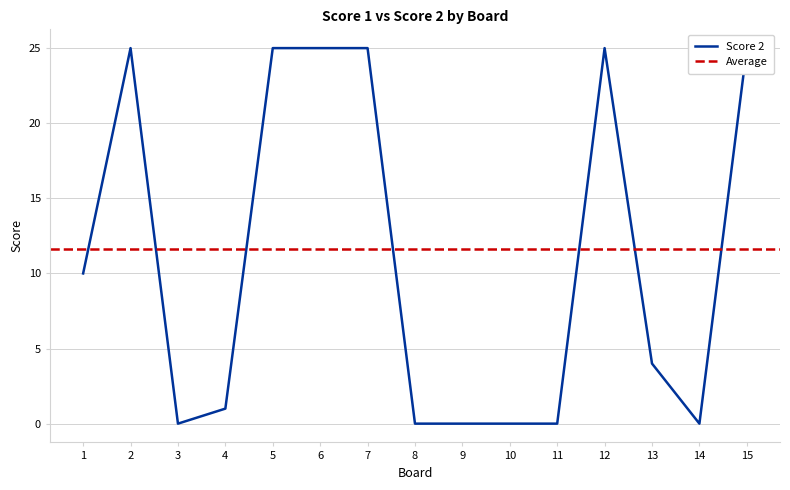

Reading left to right, transcribe all the data shown in this chart.

10	25	0	1	25	25	25	0	0	0	0	25	4	0	25